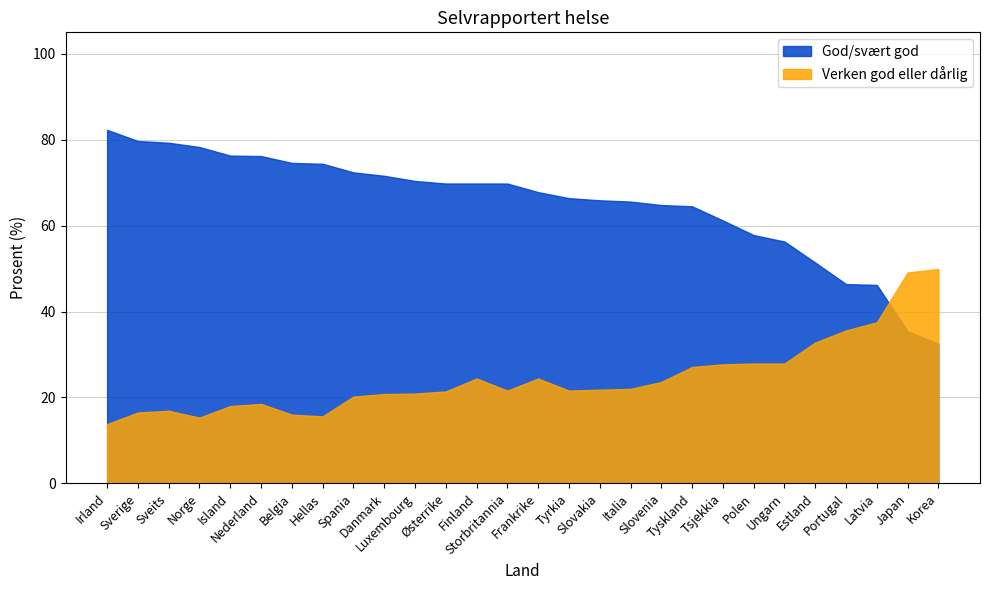

True or false: Verken god eller dårlig has a value of 7.2 at Østerrike.

False